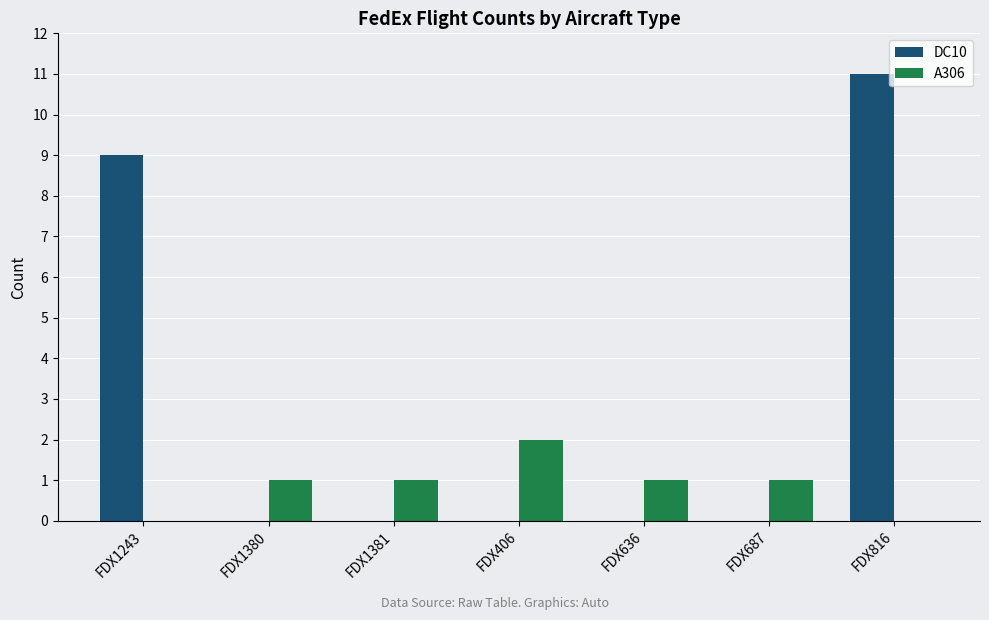

Which series has the largest range (max minus min)?

DC10